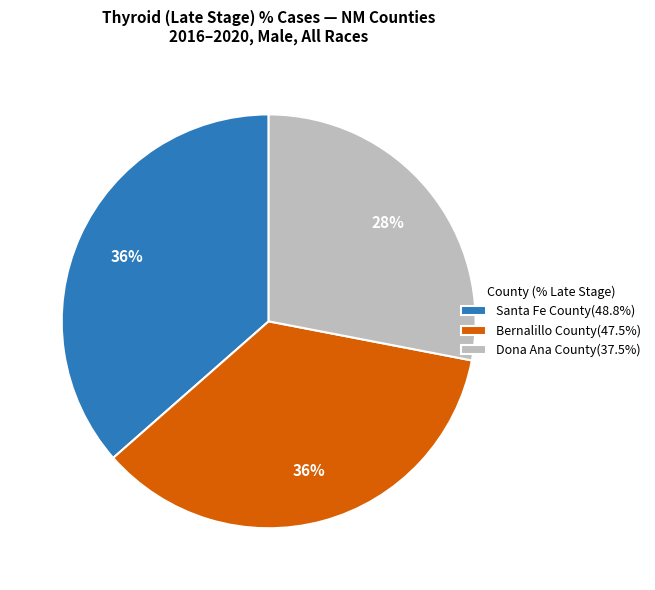

Is the sum of Santa Fe County and Dona Ana County greater than half?

Yes